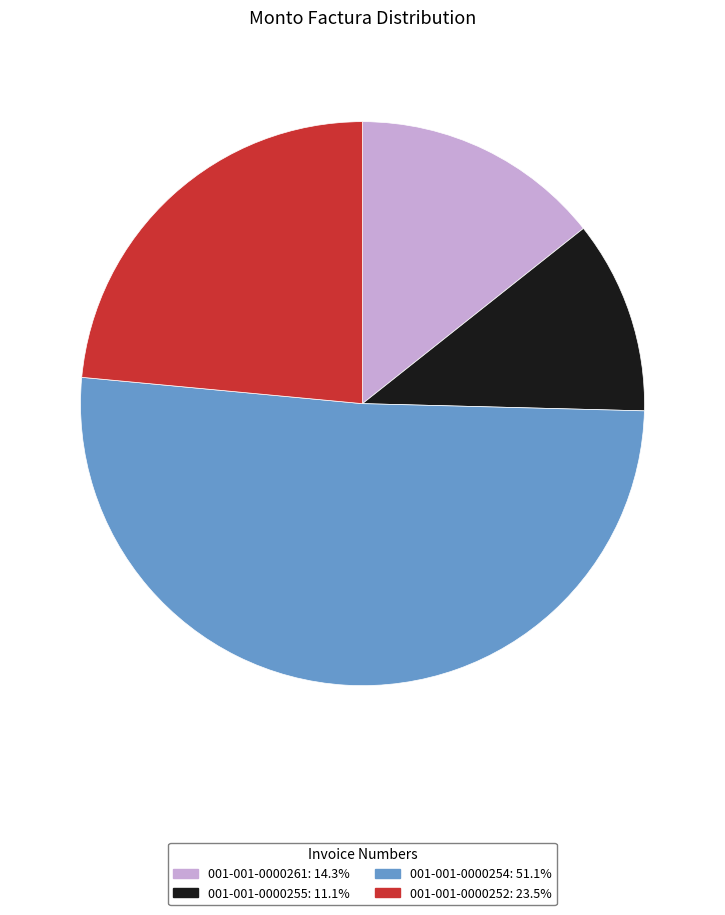

Is the sum of 001-001-0000254: 51.1% and 001-001-0000255: 11.1% greater than half?

Yes